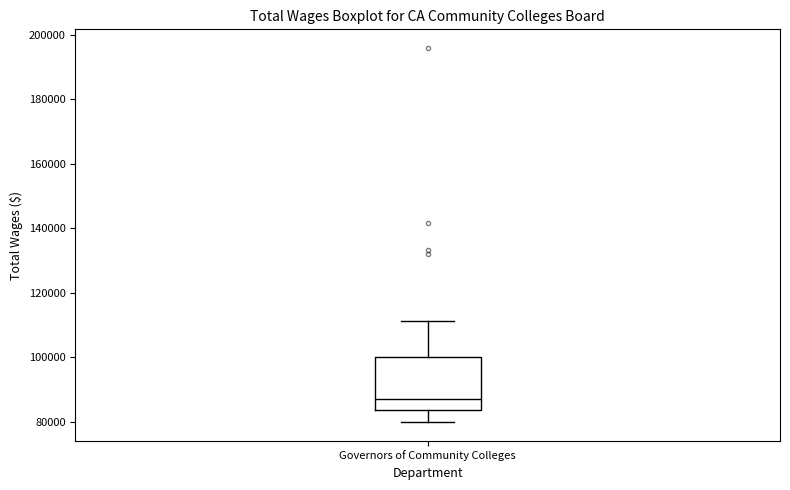

Where does the lower whisker of the box for Governors of Community Colleges end on the y-axis? The values are not printed on the chart, so give them approximately, as read against the axis.

80000